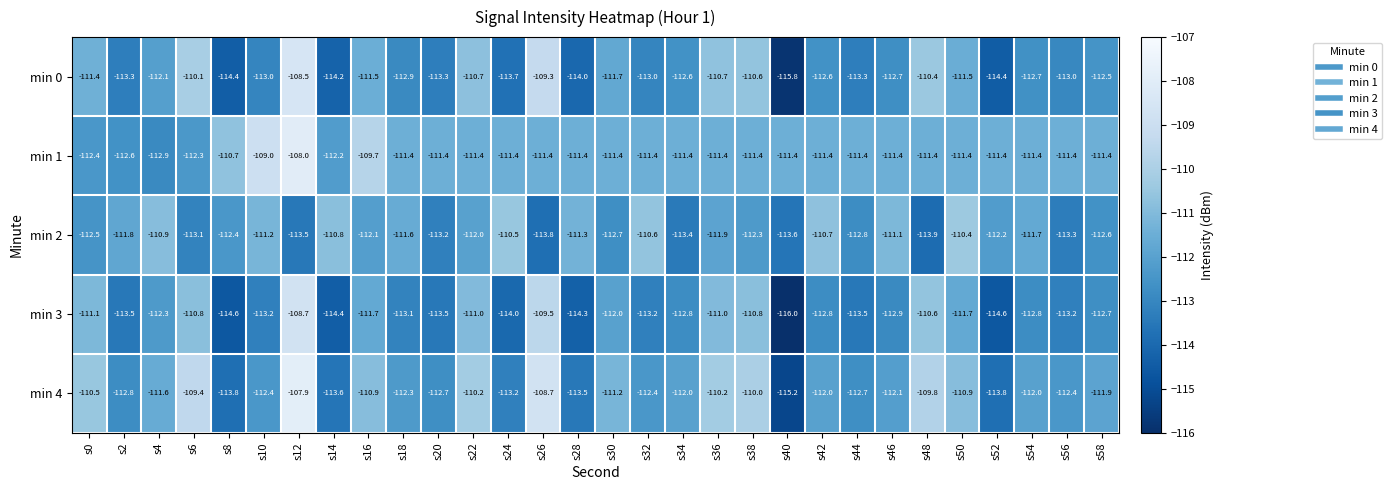

What value does the min 2 series have at s12?

-113.5